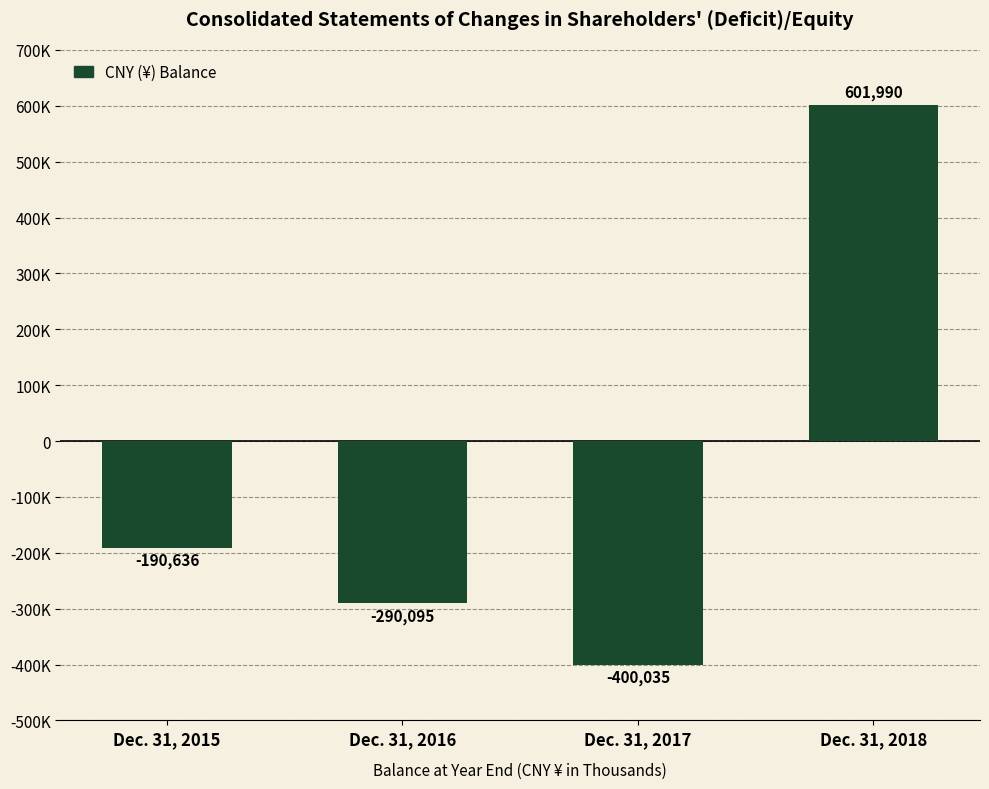

At which category does the chart reach its peak across all series?

Dec. 31, 2018